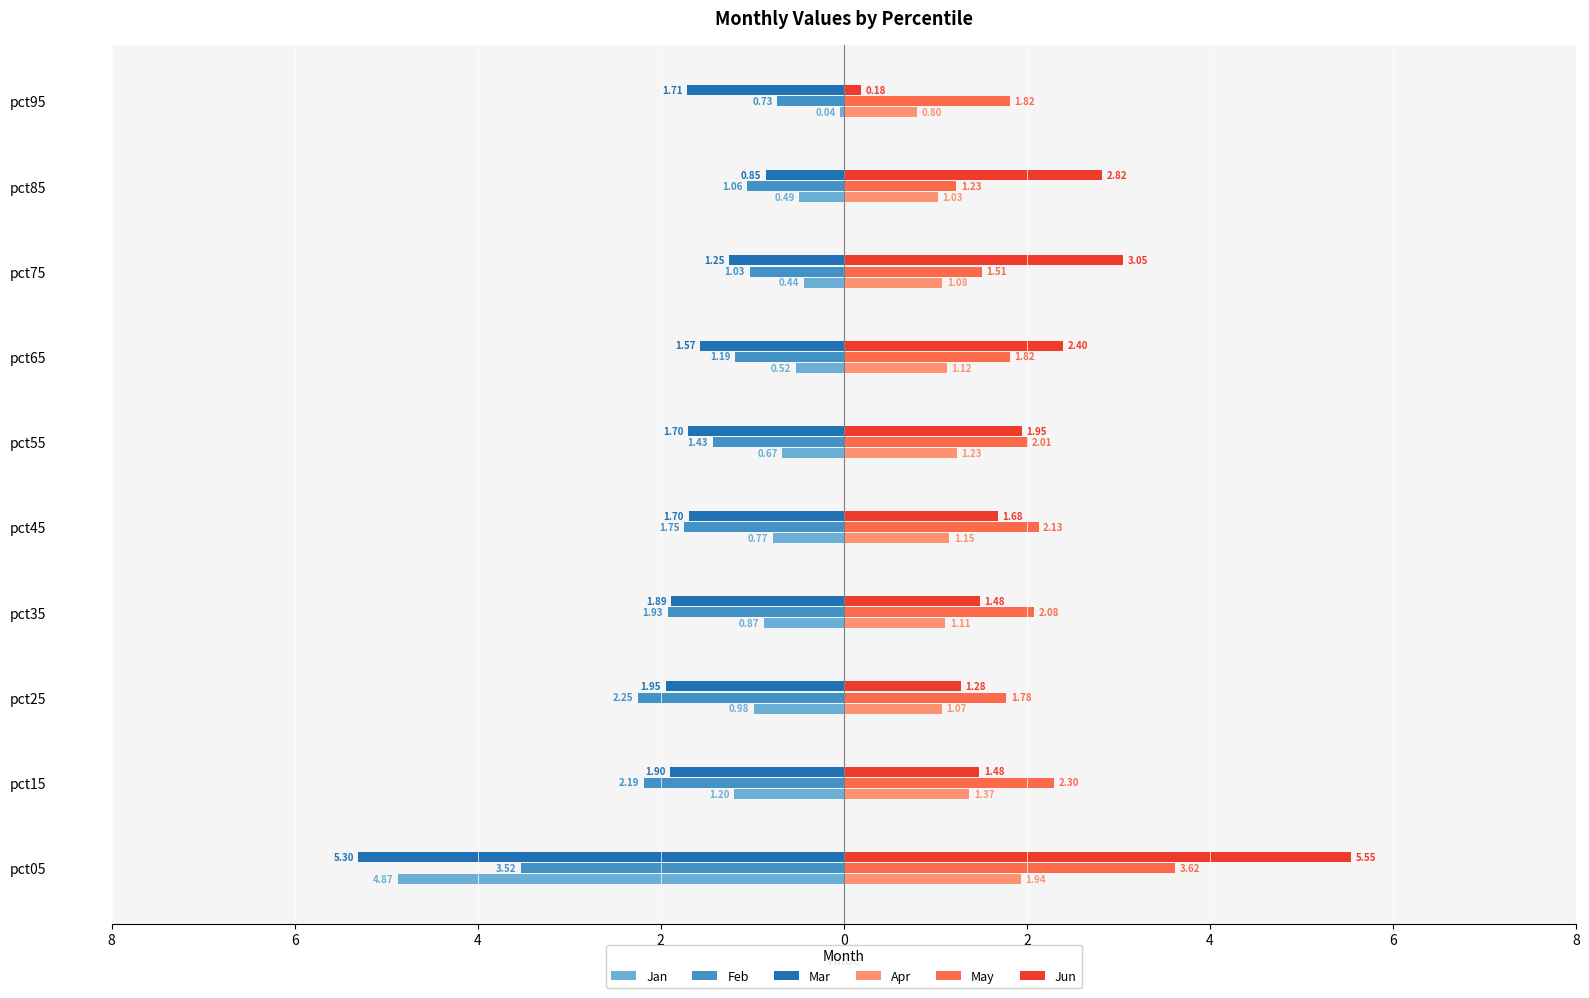

What are all the series names shown in the legend?

Jan, Feb, Mar, Apr, May, Jun